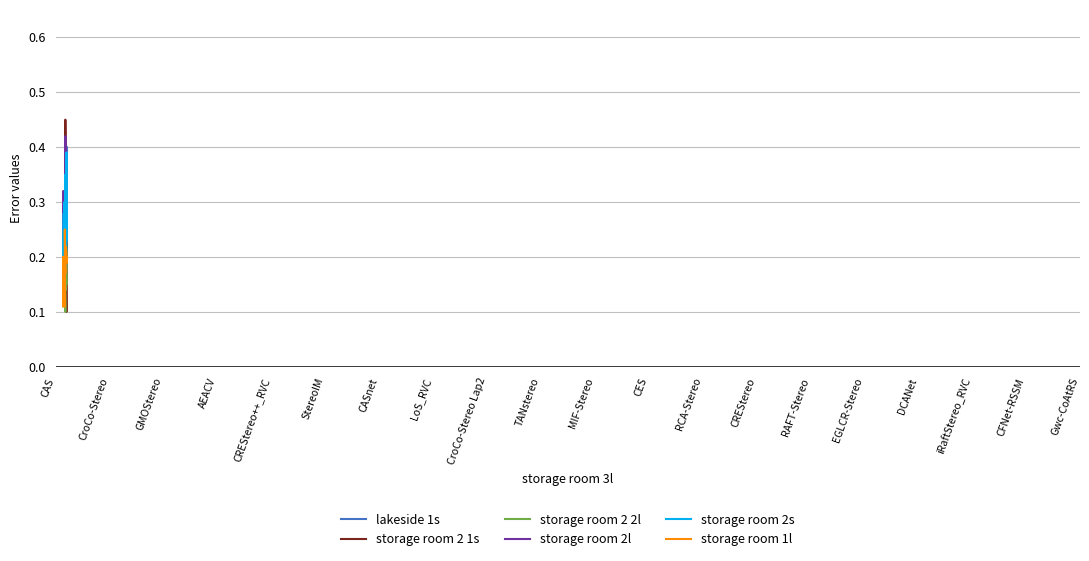

Is the value of storage room 2 1s at CAS greater than the value of storage room 2l at TANstereo?

No